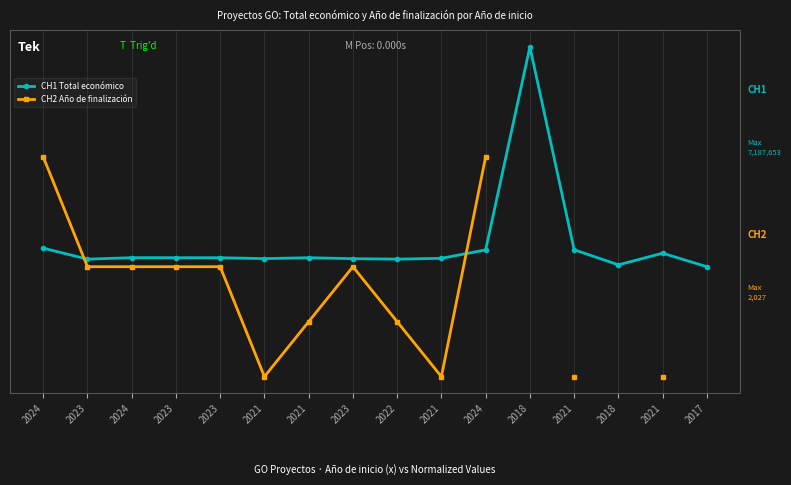

Where do CH2 Año de finalización and CH1 Total económico first cross each other?

2024 and 2023